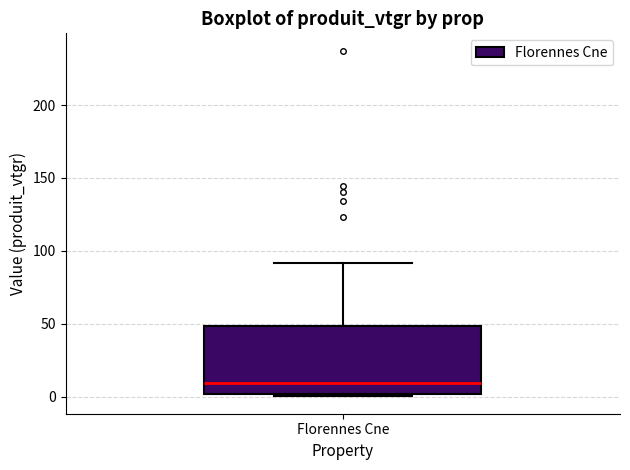

Where is the upper edge of the box for Florennes Cne on the y-axis? The values are not printed on the chart, so give them approximately, as read against the axis.

50